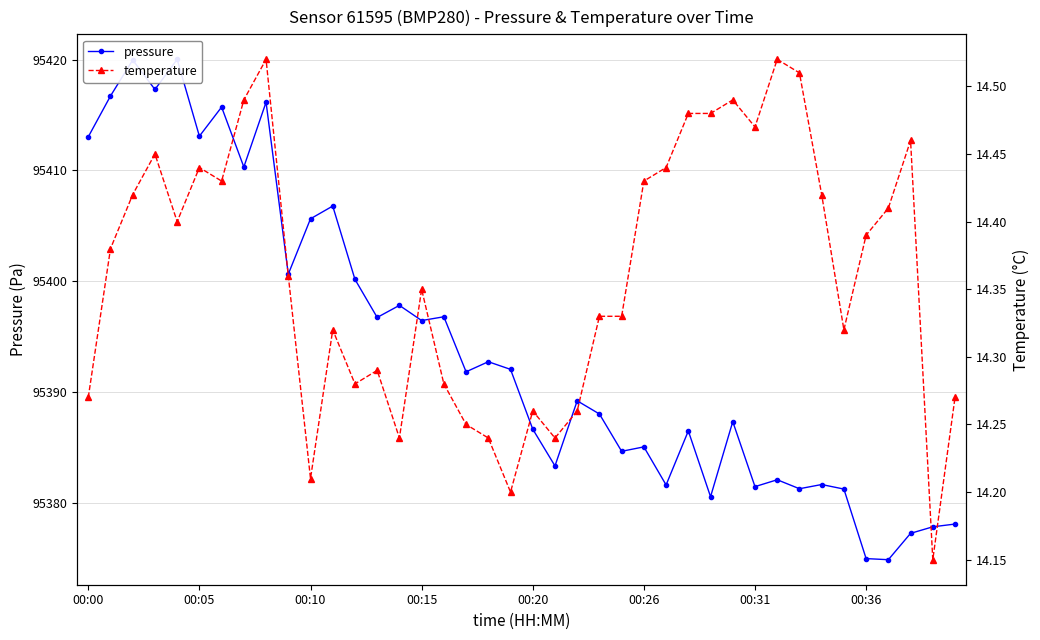

How many temperature values are between 14 and 15?

40